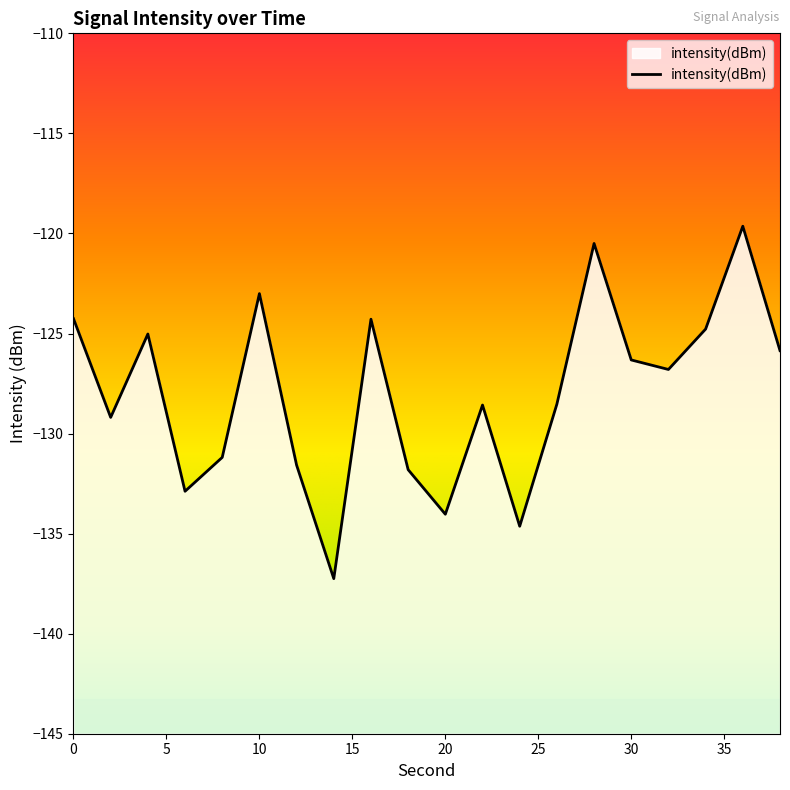

True or false: the data shows -229.8 at 22.

False